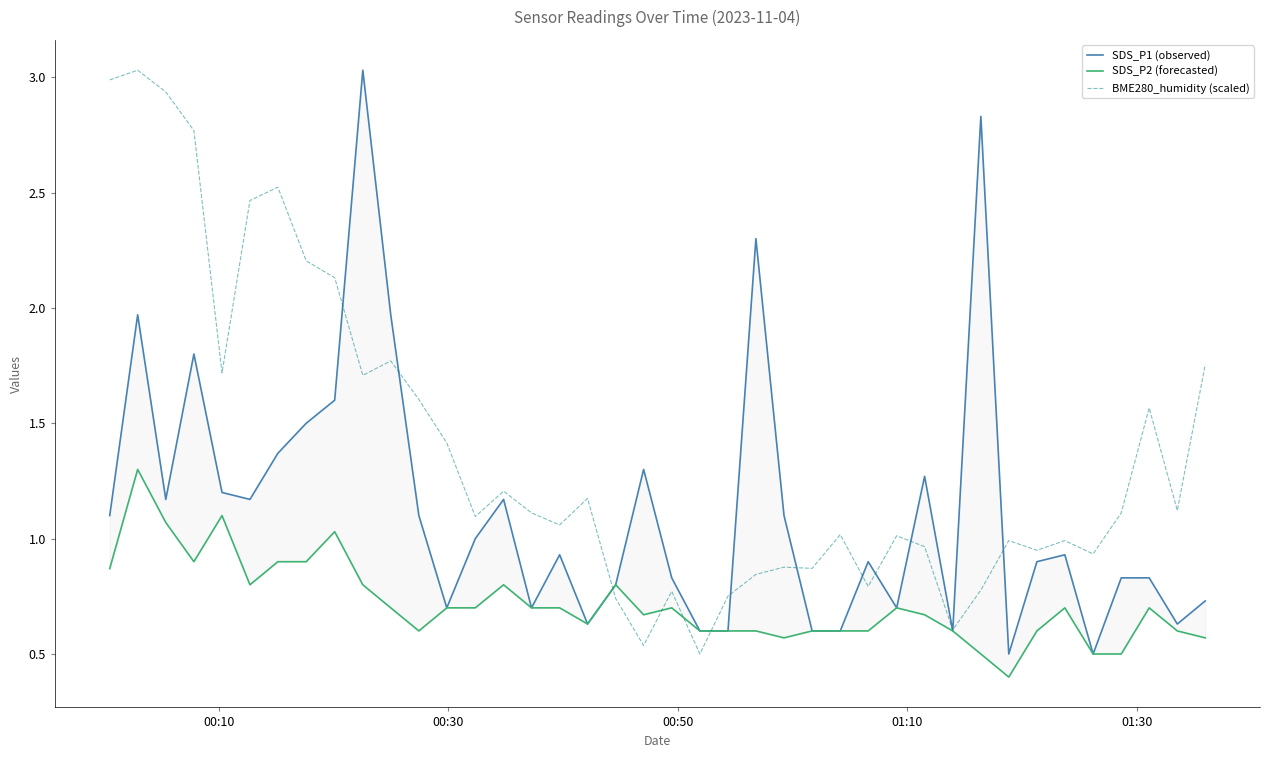

What is the smallest value displayed?

0.4